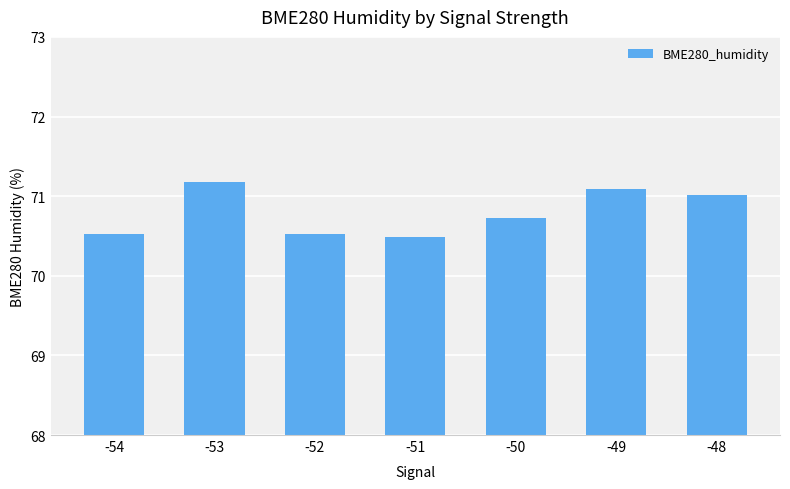

What is the average value?

70.8